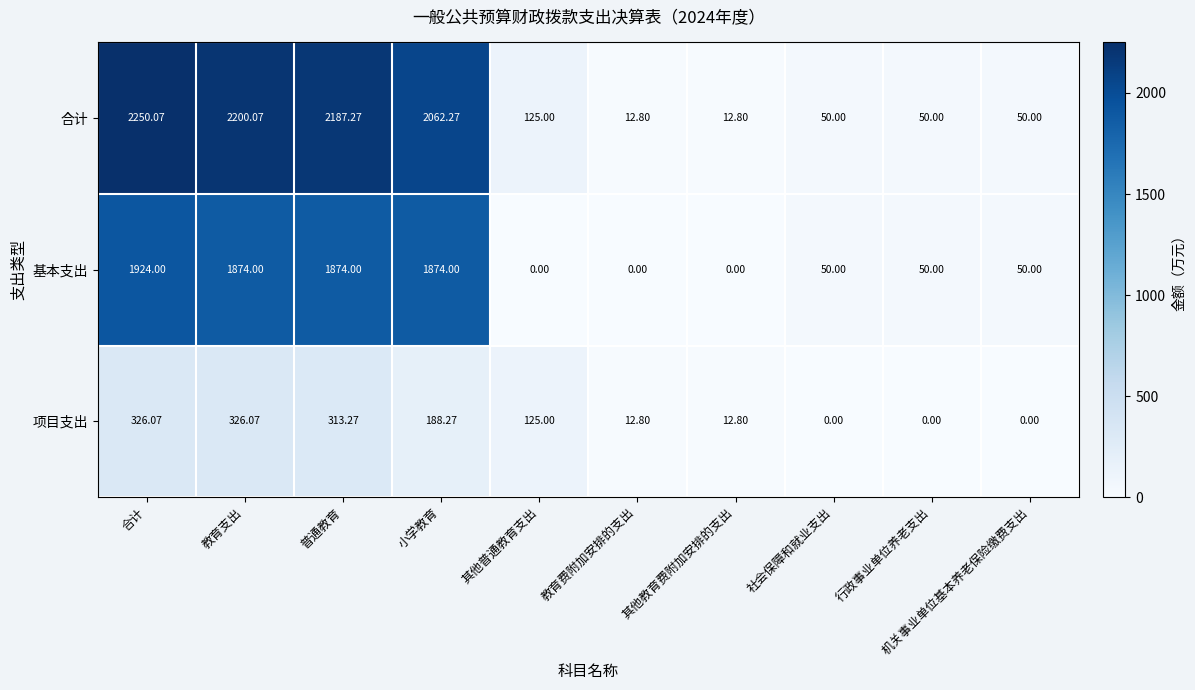

List the series in order of their peak value, lowest first.

项目支出, 基本支出, 合计